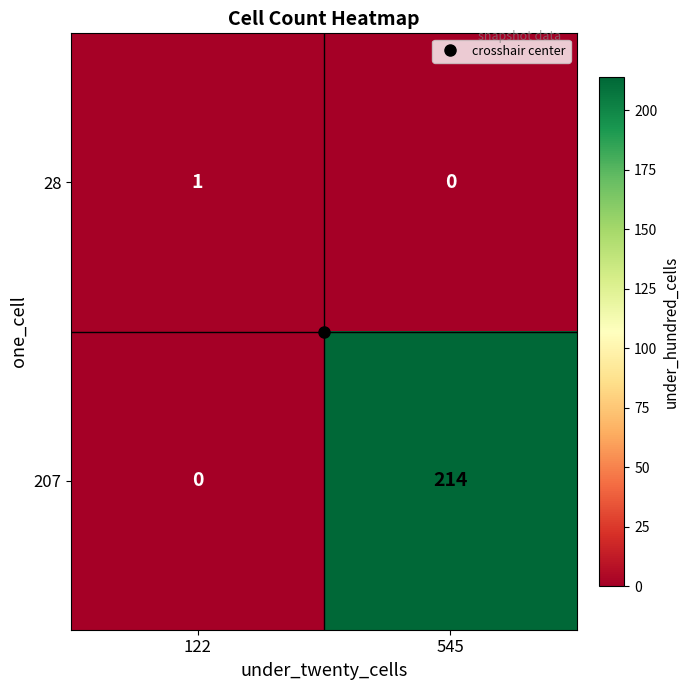

Is it true that 207 equals 214 at 545?

True